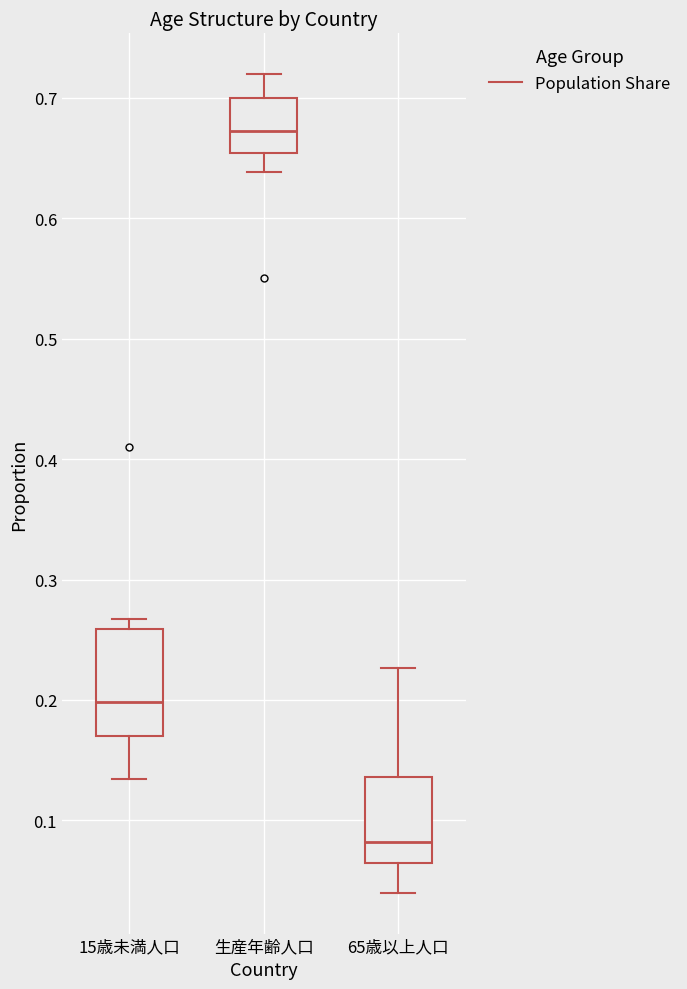

Reading left to right, transcribe this box plot: for each box, give where its median line is, the range the box spans, and where its two whiskers end, as read against the y-axis. The values are not printed on the chart, so give them approximately, as read against the axis.

15歳未満人口: median 0.20, box 0.17 to 0.26, whiskers 0.13 to 0.27
生産年齢人口: median 0.67, box 0.65 to 0.70, whiskers 0.64 to 0.72
65歳以上人口: median 0.08, box 0.06 to 0.14, whiskers 0.04 to 0.23